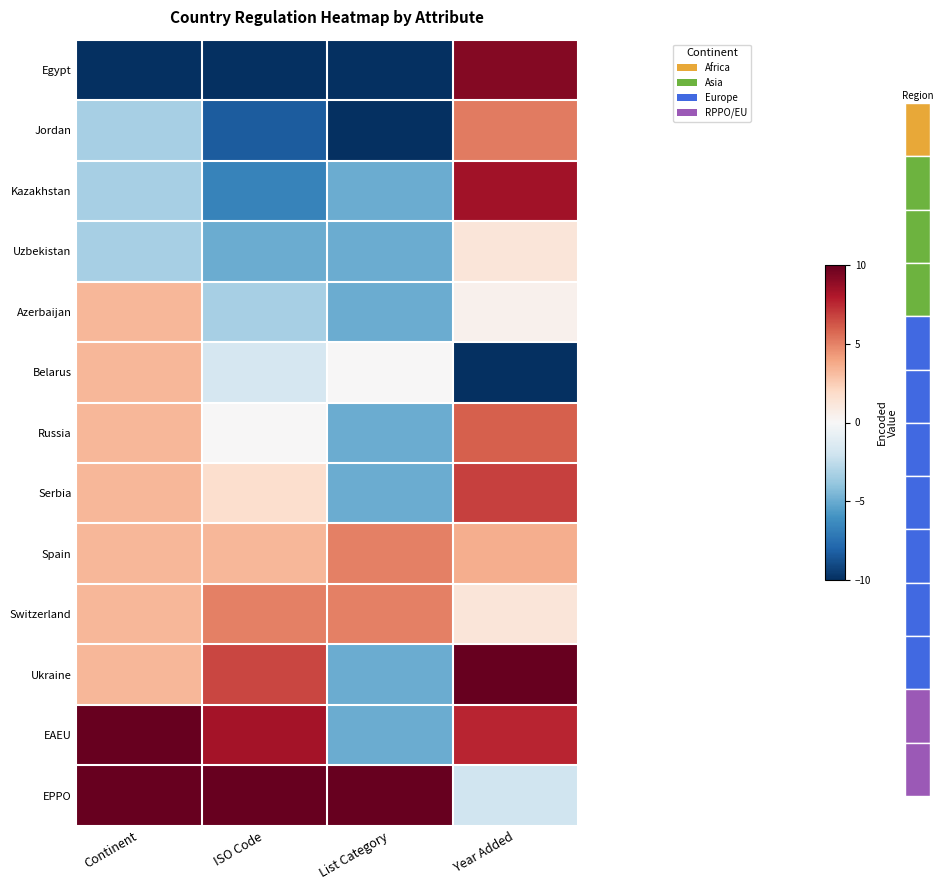

What is the total value across all series at Year Added?

47.6